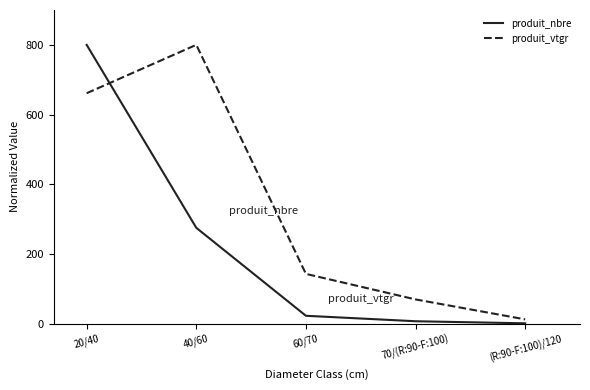

What is the difference between the maximum and minimum values in the produit_vtgr series?

787.9